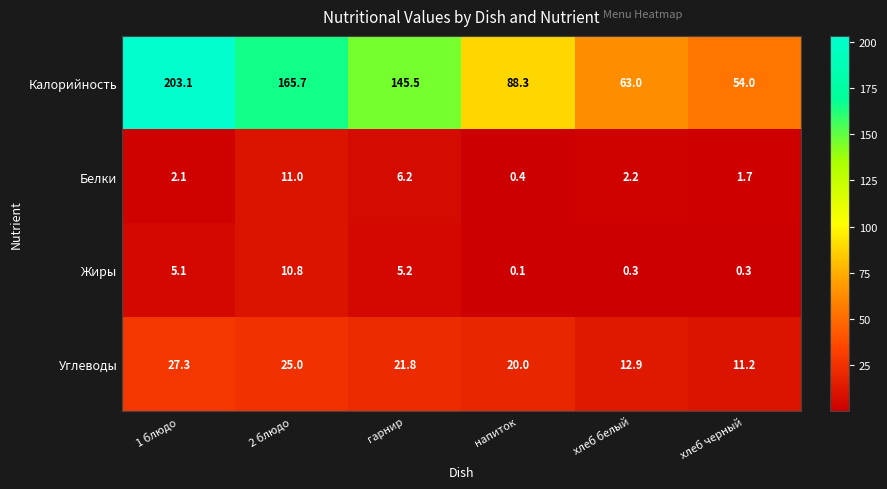

What is the maximum value shown in the chart?

203.1